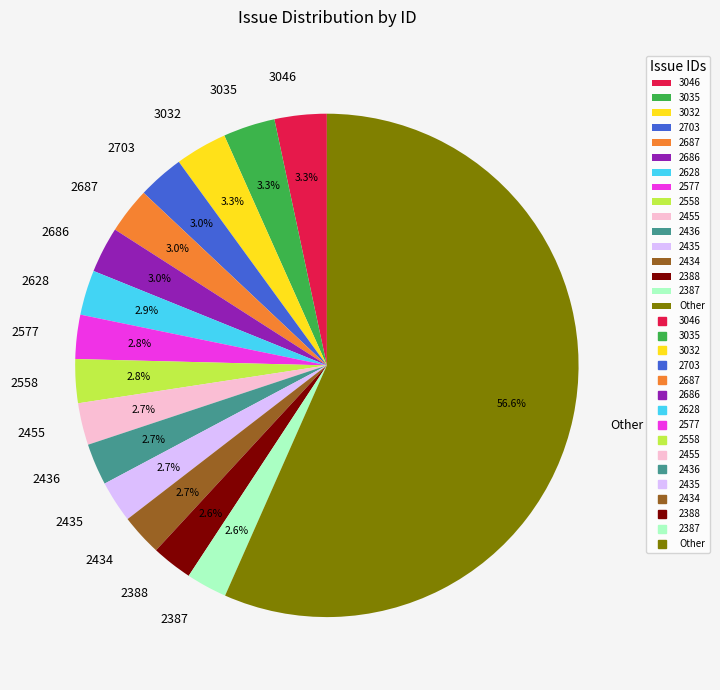

Combined, what portion of the pie is 3032 and 2455?

6.0%